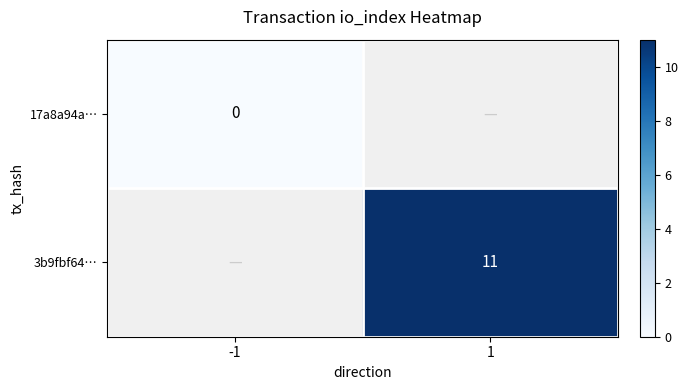

What value does the 3b9fbf64… series have at 1?

11.0